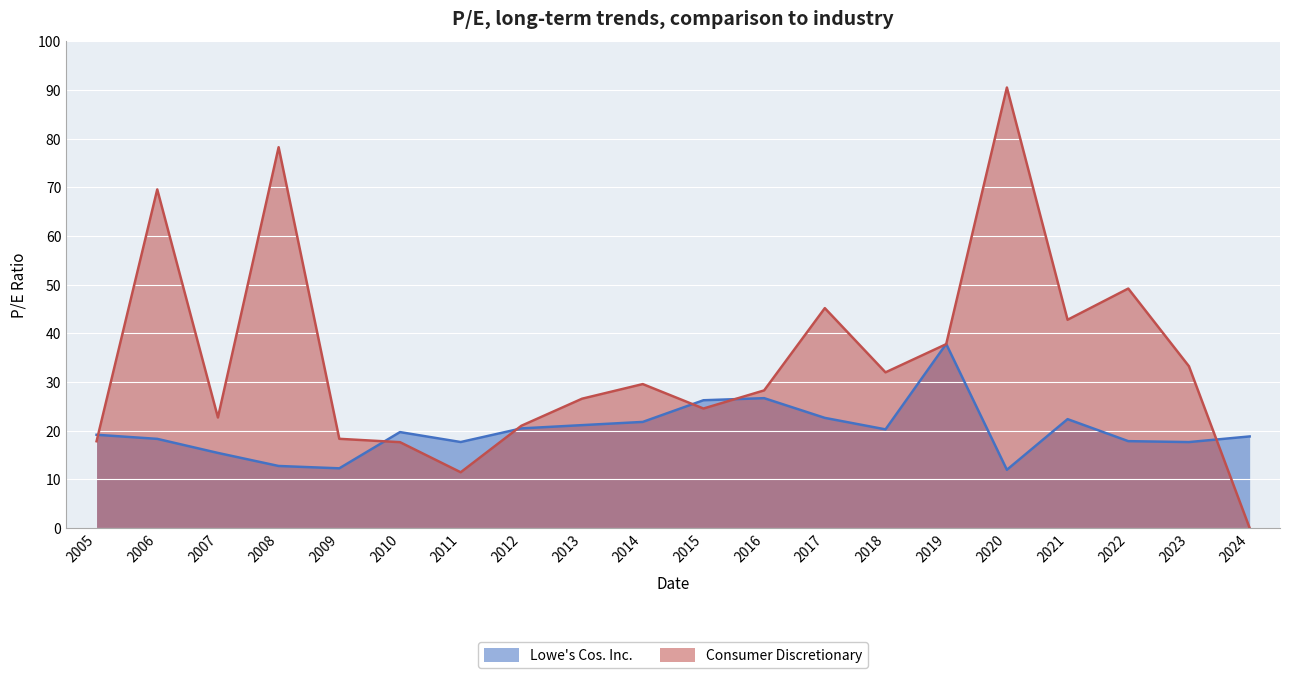

True or false: Lowe's Cos. Inc. has more than 1 interior local peaks.

True